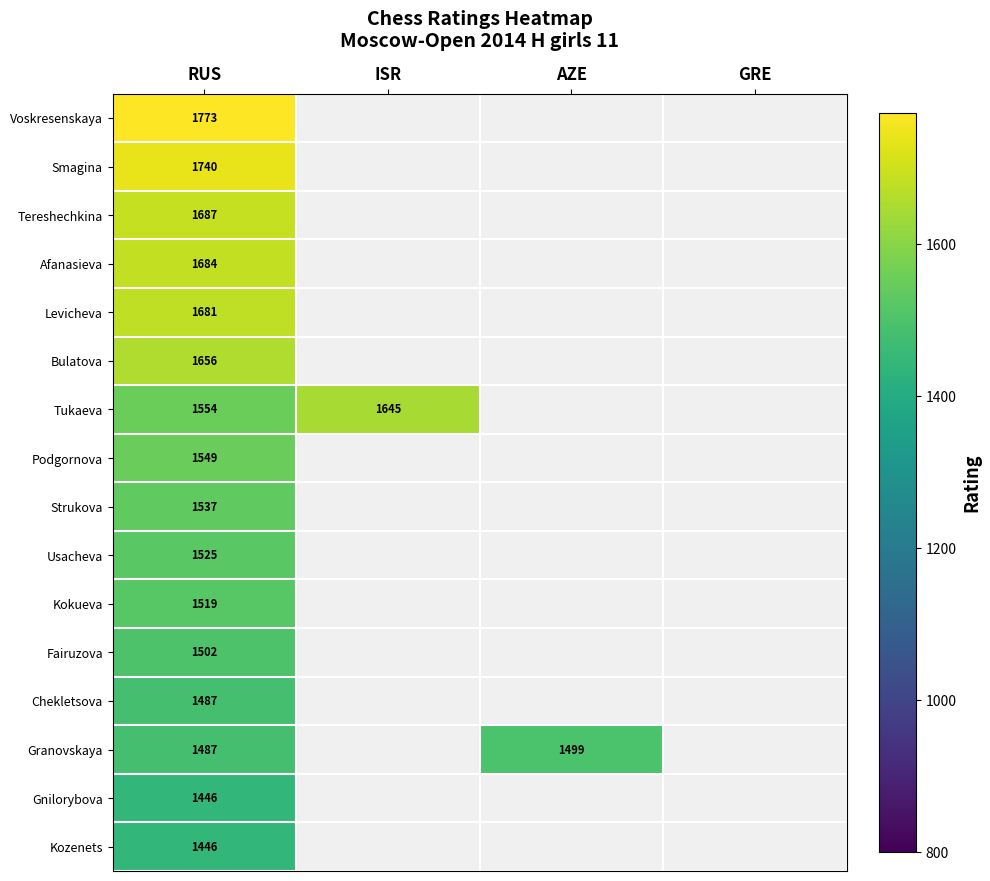

The Fairuzova series shows 1502 at RUS. True or false?

True